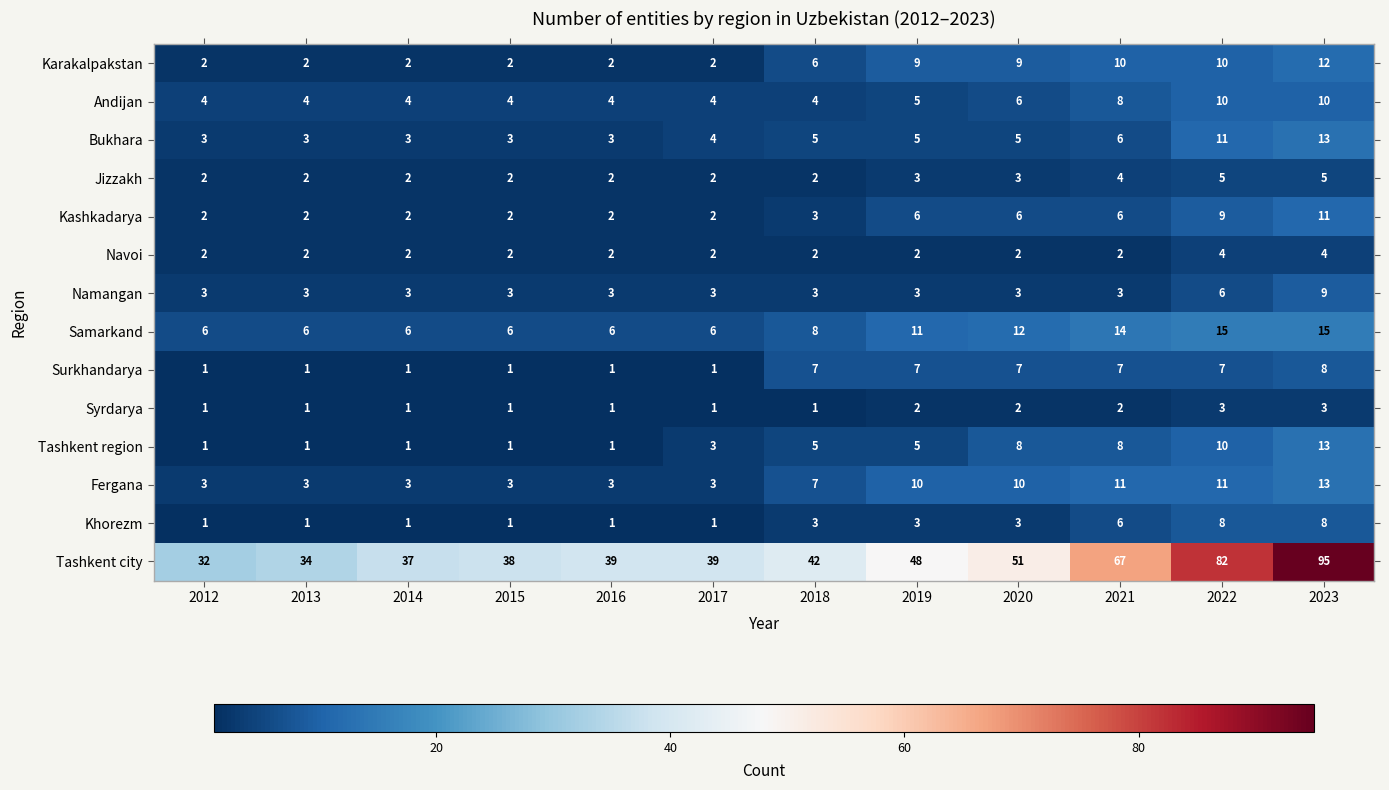

At which category is the sum across all series the highest?

2023